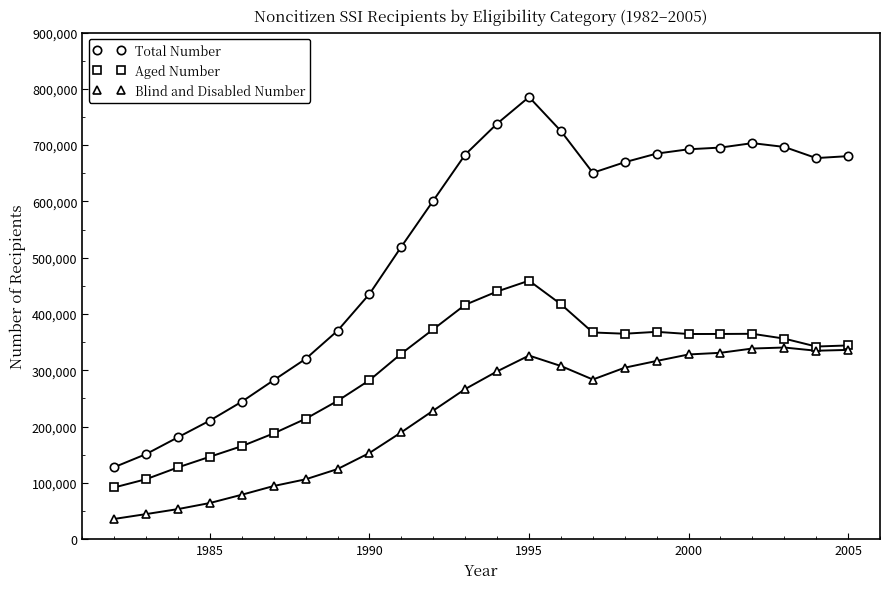

What is the value of the Blind and Disabled Number point at the 11th from the left?

228500